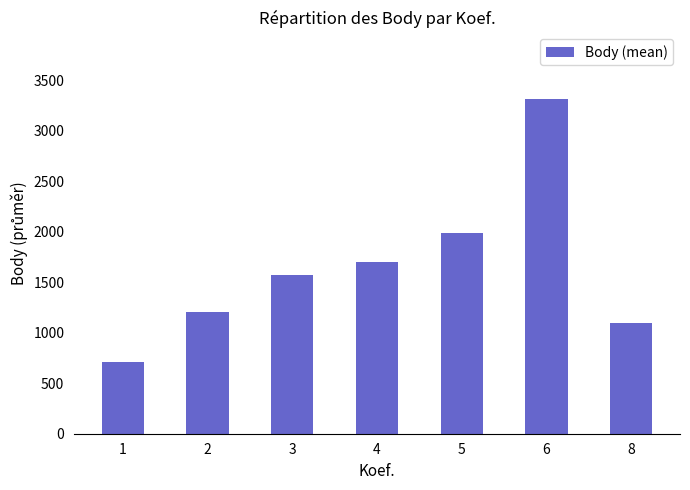

What is the average value?

1656.3